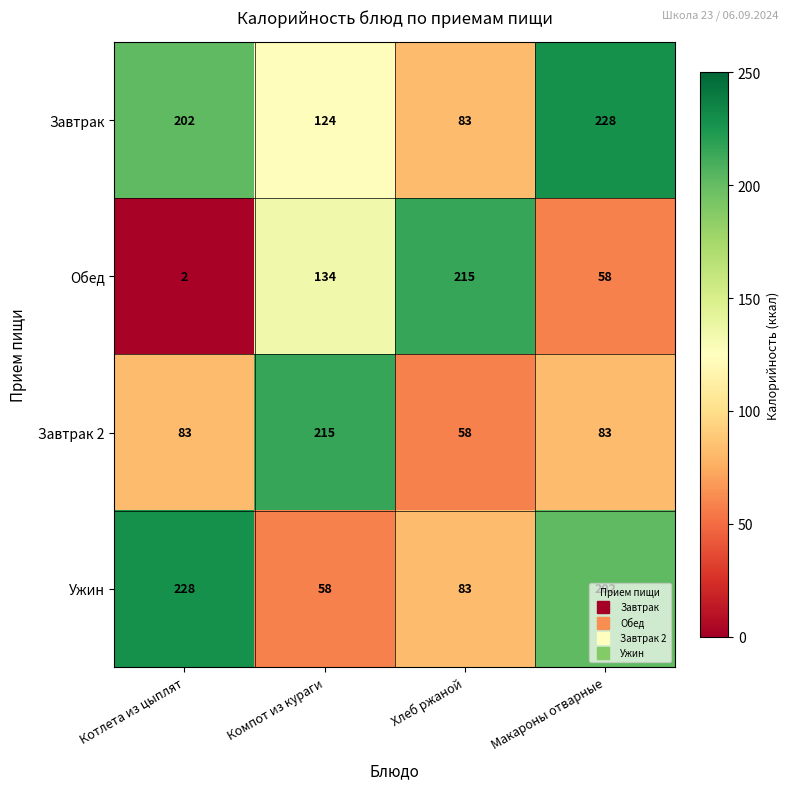

At how many categories does at least one series exceed 46?

4